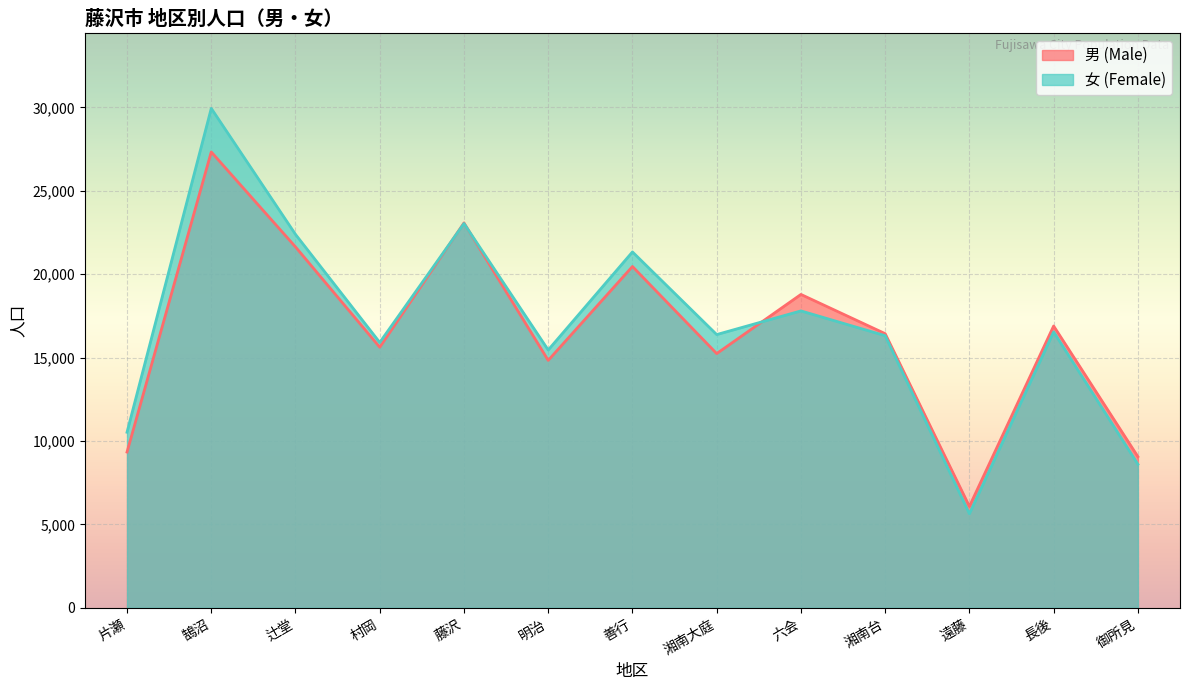

What is the difference between the maximum and minimum values in the 女 (Female) series?

24305